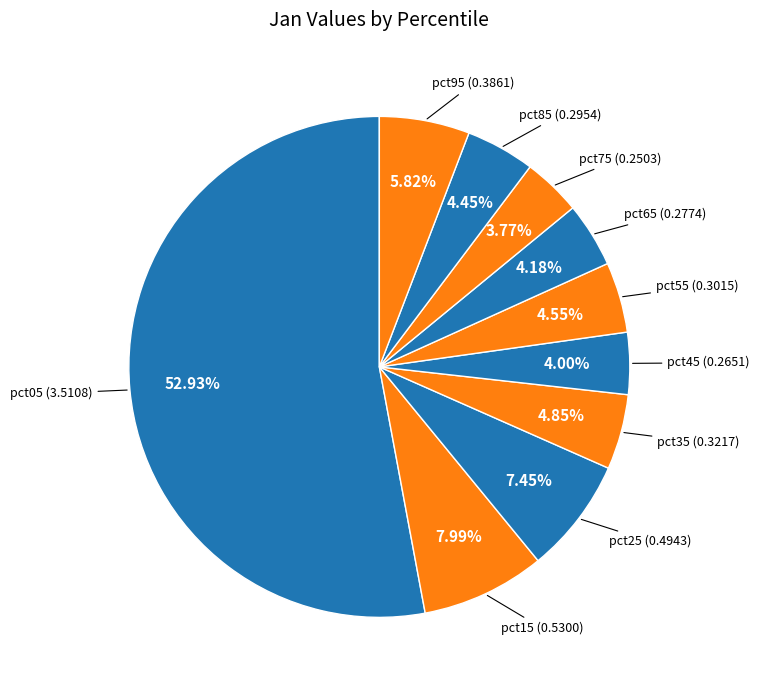

To the nearest percent, what is the average slice percentage?

10%